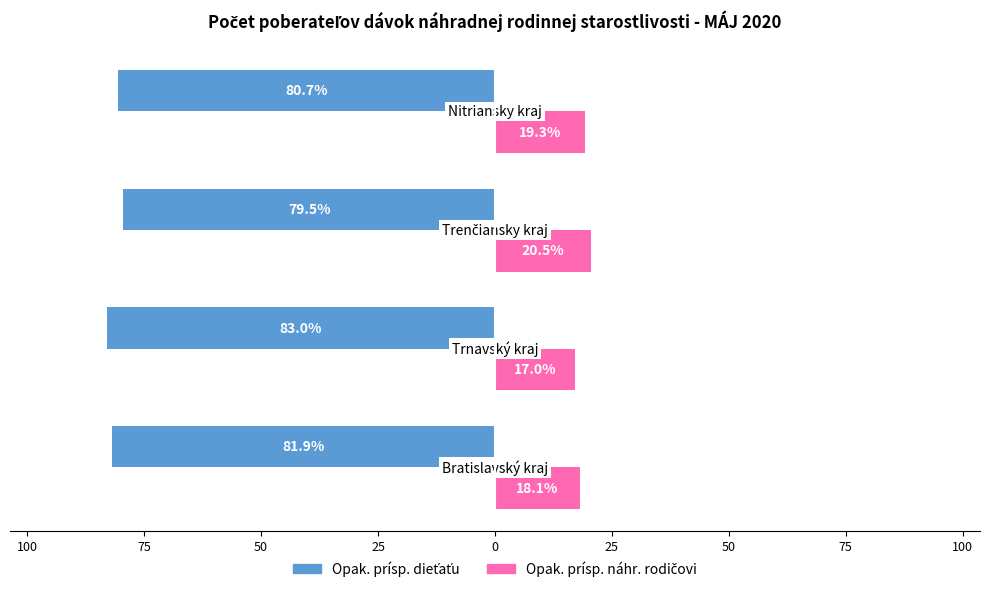

Reading left to right, extract all data points from this chart.

Opak. prísp. dieťaťu: -81.9	-83.0	-79.5	-80.7
Opak. prísp. náhr. rodičovi: 18.1	17.0	20.5	19.3